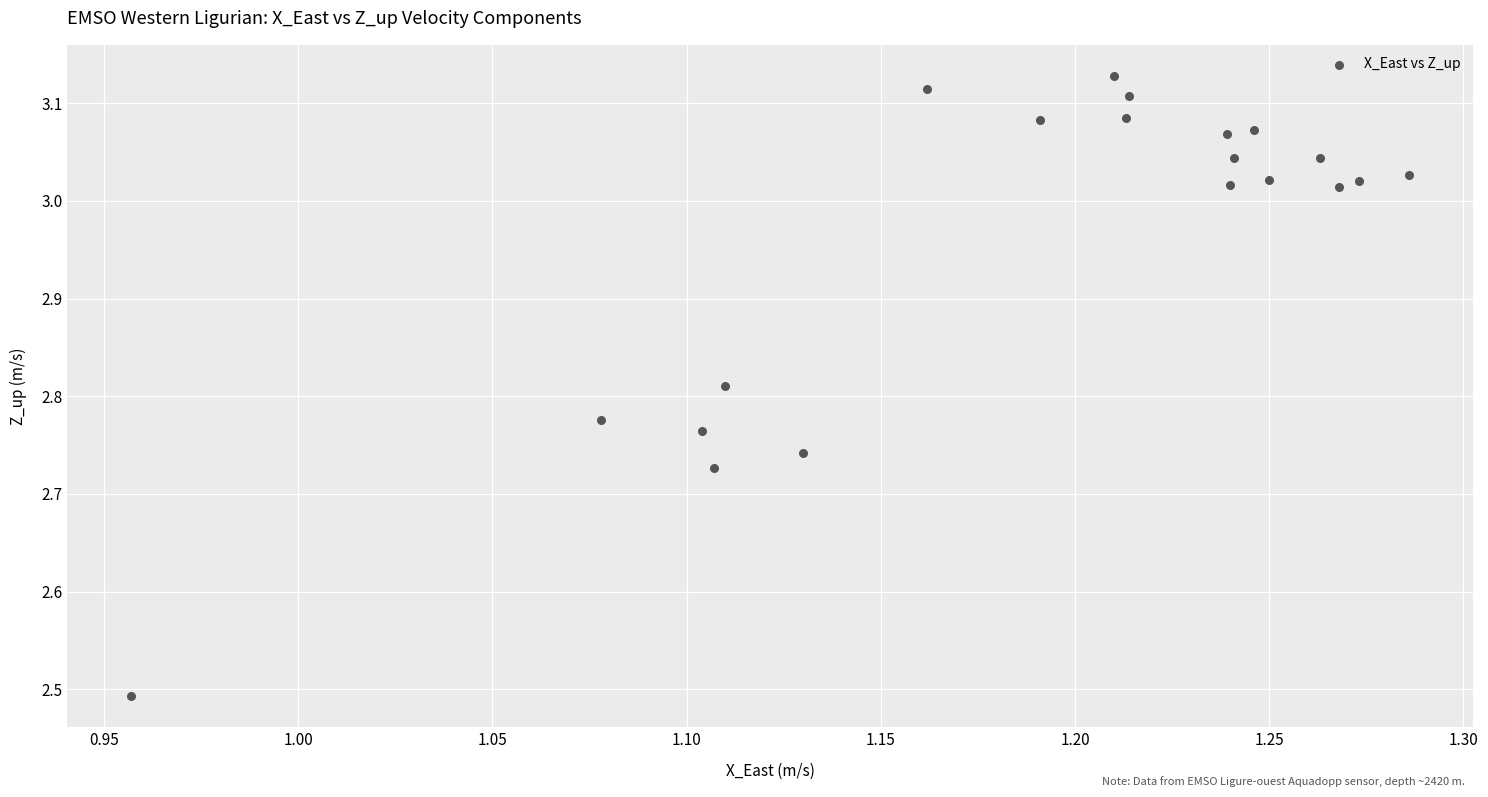

What is the range of Y values (max minus min)?

0.6